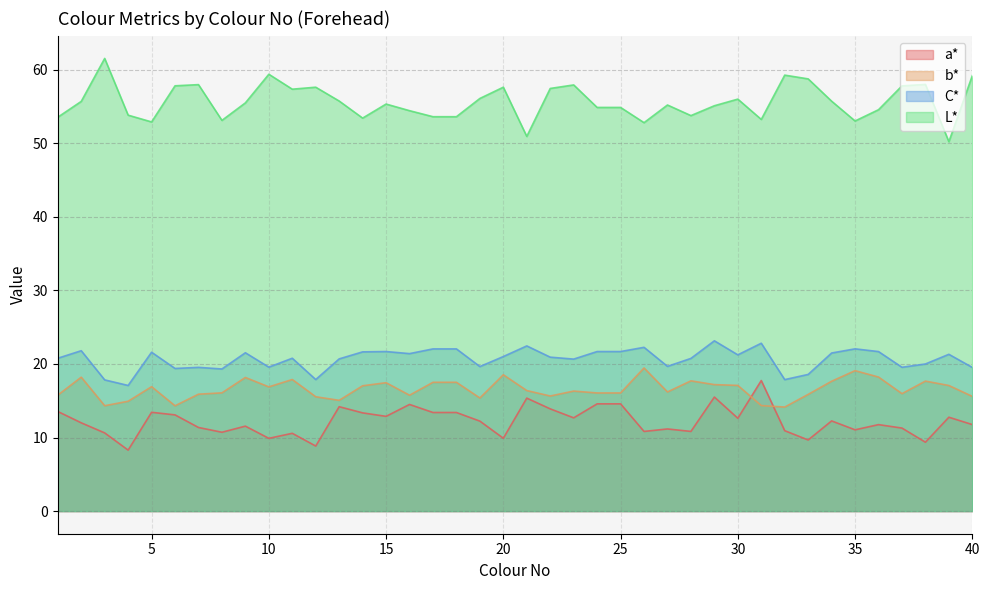

What is the difference between the highest and lowest values at 25?

40.3